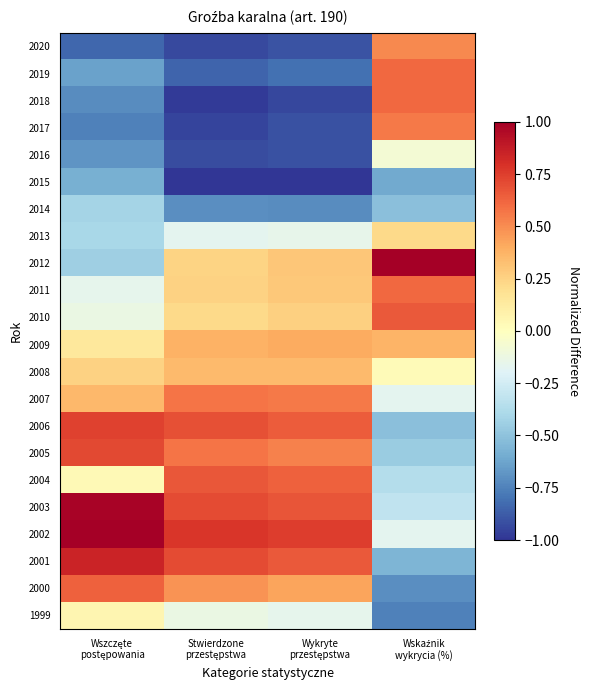

Reading right to left, what are all the values shown in this chart?

2020: Wskaźnik
wykrycia (%)=0.5	Wykryte
przestępstwa=-0.9	Stwierdzone
przestępstwa=-0.9	Wszczęte
postępowania=-0.8
2019: Wskaźnik
wykrycia (%)=0.6	Wykryte
przestępstwa=-0.8	Stwierdzone
przestępstwa=-0.8	Wszczęte
postępowania=-0.6
2018: Wskaźnik
wykrycia (%)=0.6	Wykryte
przestępstwa=-0.9	Stwierdzone
przestępstwa=-1.0	Wszczęte
postępowania=-0.7
2017: Wskaźnik
wykrycia (%)=0.6	Wykryte
przestępstwa=-0.9	Stwierdzone
przestępstwa=-0.9	Wszczęte
postępowania=-0.8
2016: Wskaźnik
wykrycia (%)=-0.1	Wykryte
przestępstwa=-0.9	Stwierdzone
przestępstwa=-0.9	Wszczęte
postępowania=-0.7
2015: Wskaźnik
wykrycia (%)=-0.6	Wykryte
przestępstwa=-1.0	Stwierdzone
przestępstwa=-1.0	Wszczęte
postępowania=-0.6
2014: Wskaźnik
wykrycia (%)=-0.5	Wykryte
przestępstwa=-0.7	Stwierdzone
przestępstwa=-0.7	Wszczęte
postępowania=-0.4
2013: Wskaźnik
wykrycia (%)=0.2	Wykryte
przestępstwa=-0.2	Stwierdzone
przestępstwa=-0.2	Wszczęte
postępowania=-0.4
2012: Wskaźnik
wykrycia (%)=1.0	Wykryte
przestępstwa=0.3	Stwierdzone
przestępstwa=0.2	Wszczęte
postępowania=-0.4
2011: Wskaźnik
wykrycia (%)=0.6	Wykryte
przestępstwa=0.3	Stwierdzone
przestępstwa=0.3	Wszczęte
postępowania=-0.2
2010: Wskaźnik
wykrycia (%)=0.7	Wykryte
przestępstwa=0.3	Stwierdzone
przestępstwa=0.2	Wszczęte
postępowania=-0.1
2009: Wskaźnik
wykrycia (%)=0.4	Wykryte
przestępstwa=0.4	Stwierdzone
przestępstwa=0.4	Wszczęte
postępowania=0.1
2008: Wskaźnik
wykrycia (%)=0.0	Wykryte
przestępstwa=0.3	Stwierdzone
przestępstwa=0.3	Wszczęte
postępowania=0.3
2007: Wskaźnik
wykrycia (%)=-0.2	Wykryte
przestępstwa=0.6	Stwierdzone
przestępstwa=0.6	Wszczęte
postępowania=0.4
2006: Wskaźnik
wykrycia (%)=-0.5	Wykryte
przestępstwa=0.7	Stwierdzone
przestępstwa=0.7	Wszczęte
postępowania=0.7
2005: Wskaźnik
wykrycia (%)=-0.5	Wykryte
przestępstwa=0.5	Stwierdzone
przestępstwa=0.6	Wszczęte
postępowania=0.7
2004: Wskaźnik
wykrycia (%)=-0.4	Wykryte
przestępstwa=0.6	Stwierdzone
przestępstwa=0.7	Wszczęte
postępowania=0.0
2003: Wskaźnik
wykrycia (%)=-0.3	Wykryte
przestępstwa=0.7	Stwierdzone
przestępstwa=0.7	Wszczęte
postępowania=1.0
2002: Wskaźnik
wykrycia (%)=-0.2	Wykryte
przestępstwa=0.8	Stwierdzone
przestępstwa=0.8	Wszczęte
postępowania=1.0
2001: Wskaźnik
wykrycia (%)=-0.6	Wykryte
przestępstwa=0.7	Stwierdzone
przestępstwa=0.7	Wszczęte
postępowania=0.8
2000: Wskaźnik
wykrycia (%)=-0.7	Wykryte
przestępstwa=0.4	Stwierdzone
przestępstwa=0.5	Wszczęte
postępowania=0.6
1999: Wskaźnik
wykrycia (%)=-0.8	Wykryte
przestępstwa=-0.2	Stwierdzone
przestępstwa=-0.1	Wszczęte
postępowania=0.1